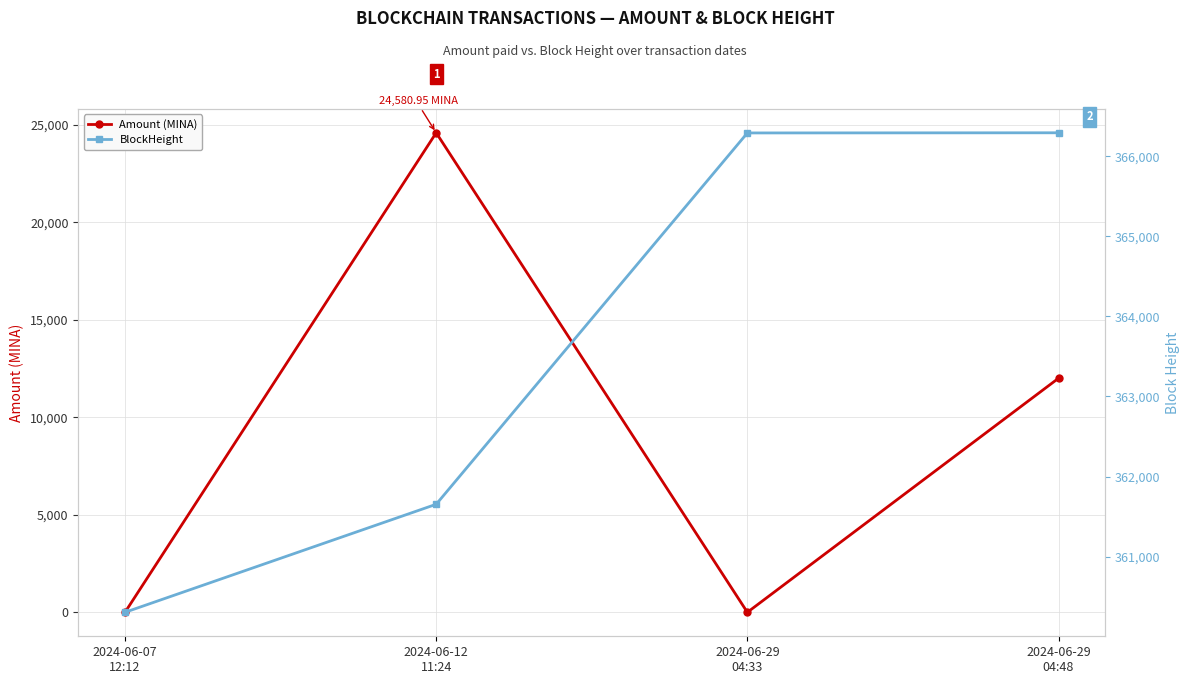

True or false: Amount (MINA) and BlockHeight intersect in this chart.

False